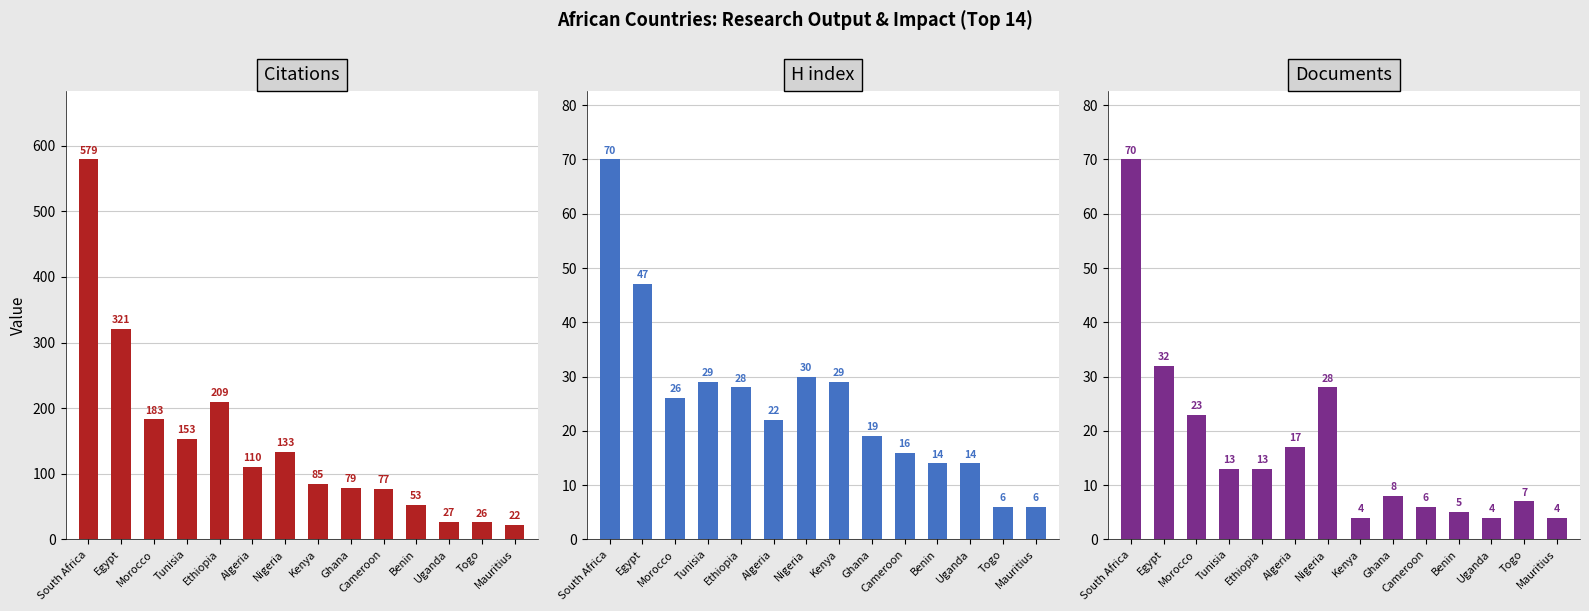

Is it true that Documents equals 4 at Uganda?

True